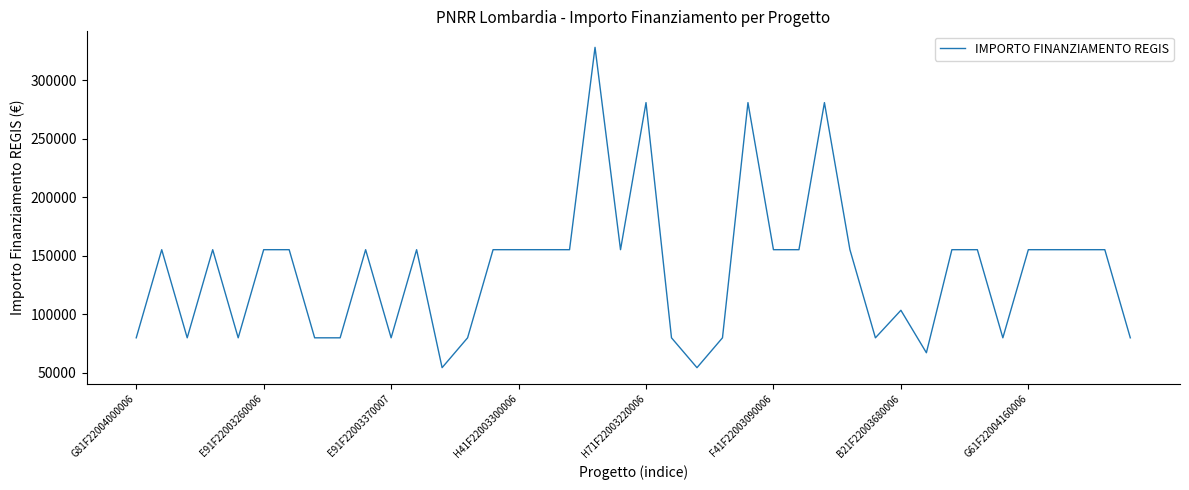

What is the smallest value displayed?

54412